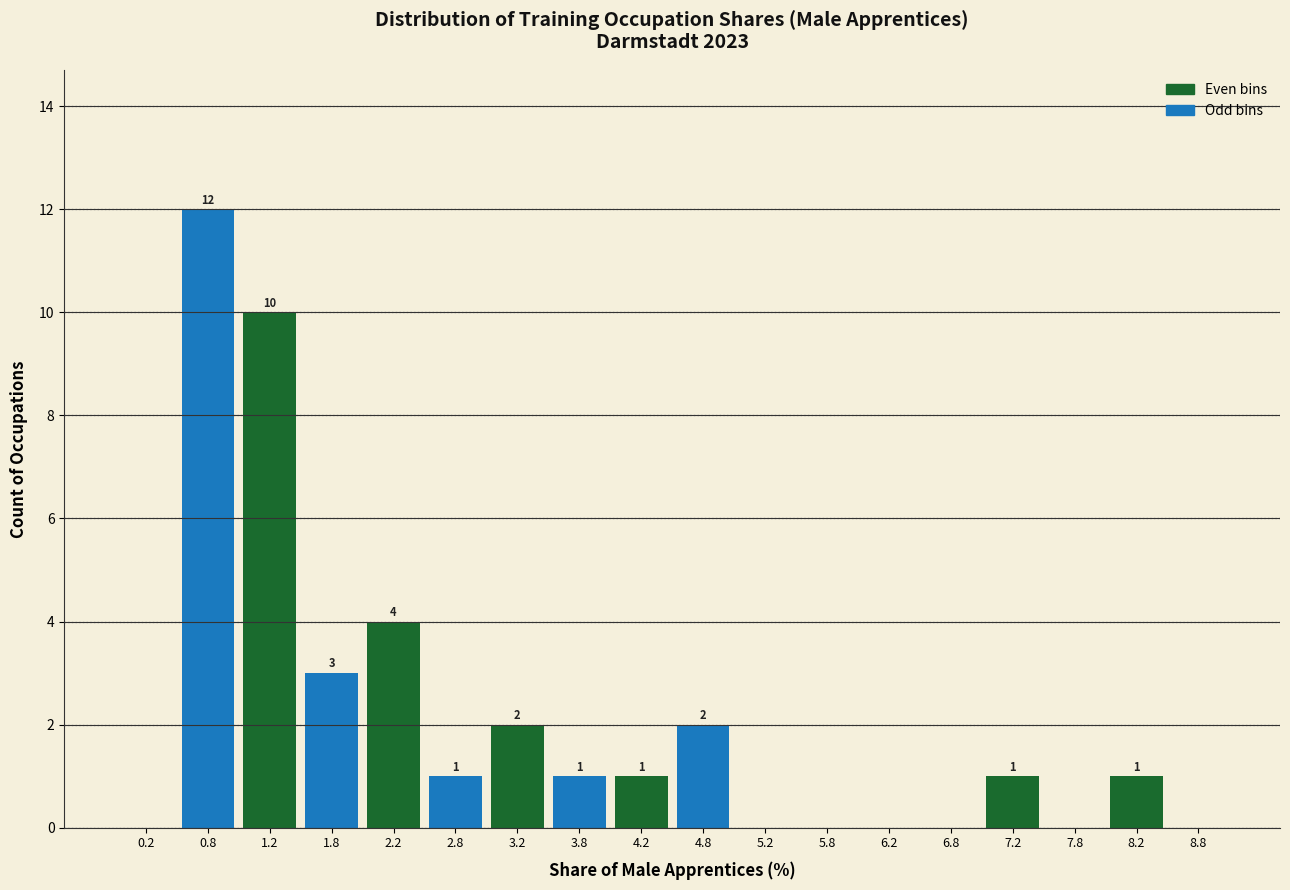

At which category is the sum across all series the highest?

1.2